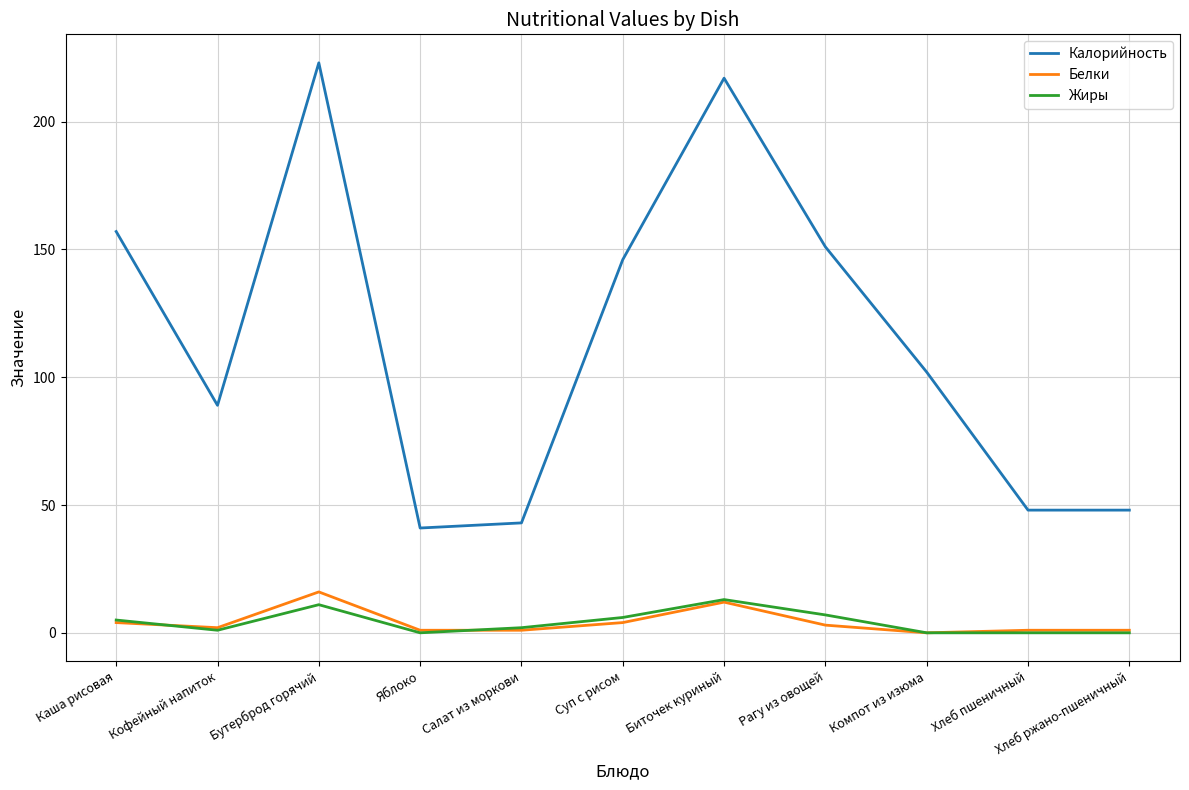

Which category has the lowest value in the Калорийность series?

Яблоко